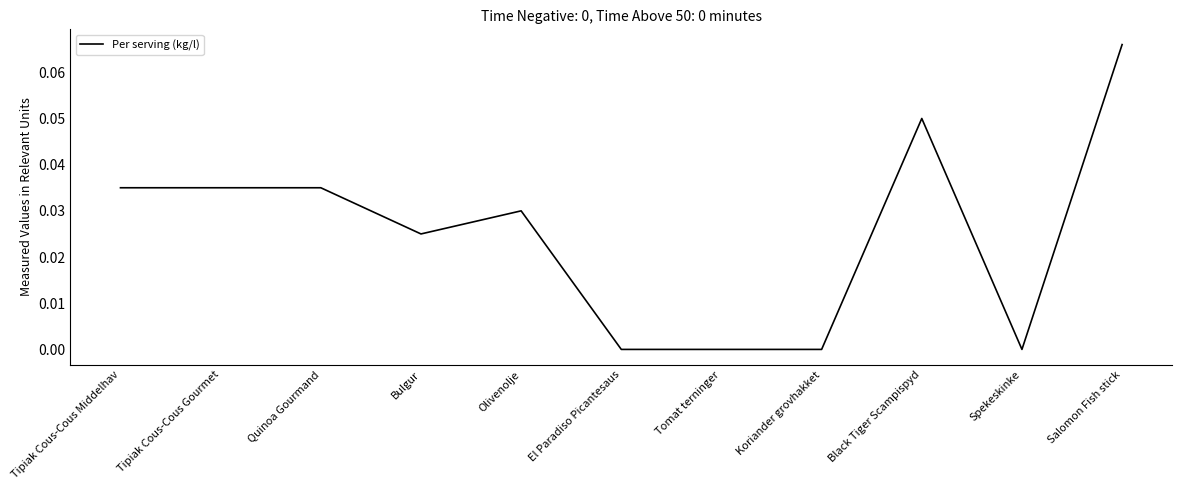

The value at Koriander grovhakket is 0.0. True or false?

True